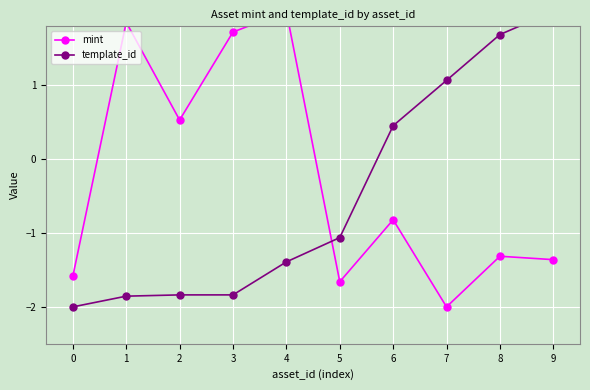

What is the difference between the template_id values at 1 and 5?

0.8